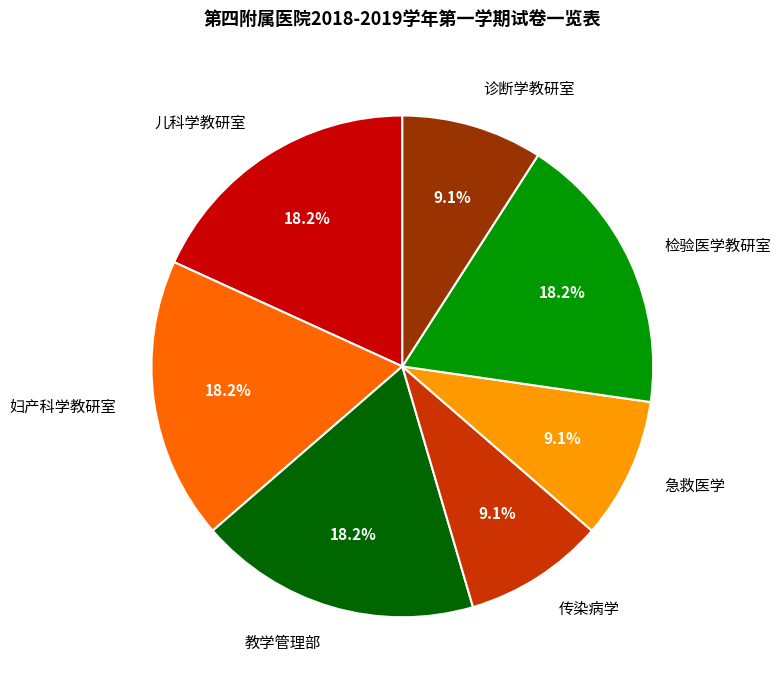

To the nearest percent, what is the difference between the largest and smallest slice percentages?

9%